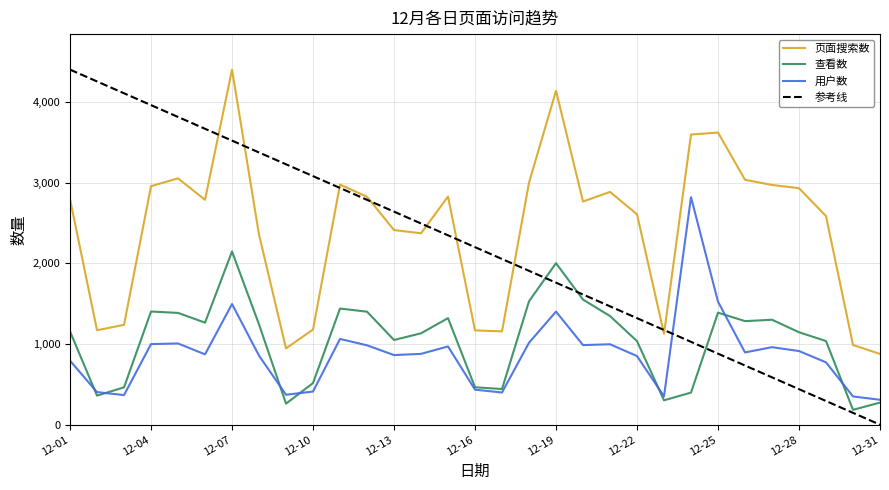

What is the lowest value of the 用户数 series?

309.0